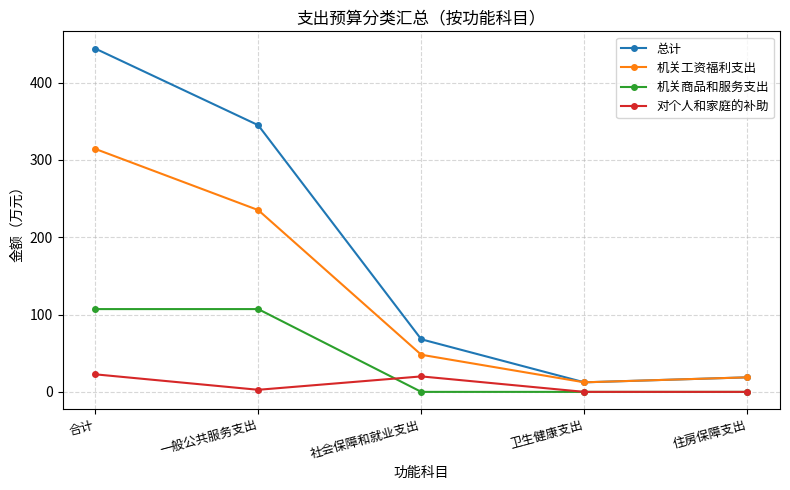

Reading left to right, what are all the values shown in this chart?

总计: 合计=444.2	一般公共服务支出=345.0	社会保障和就业支出=68.0	卫生健康支出=12.4	住房保障支出=18.8
机关工资福利支出: 合计=314.4	一般公共服务支出=235.2	社会保障和就业支出=48.0	卫生健康支出=12.4	住房保障支出=18.8
机关商品和服务支出: 合计=107.1	一般公共服务支出=107.1	社会保障和就业支出=0.0	卫生健康支出=0.0	住房保障支出=0.0
对个人和家庭的补助: 合计=22.7	一般公共服务支出=2.7	社会保障和就业支出=20.0	卫生健康支出=0.0	住房保障支出=0.0